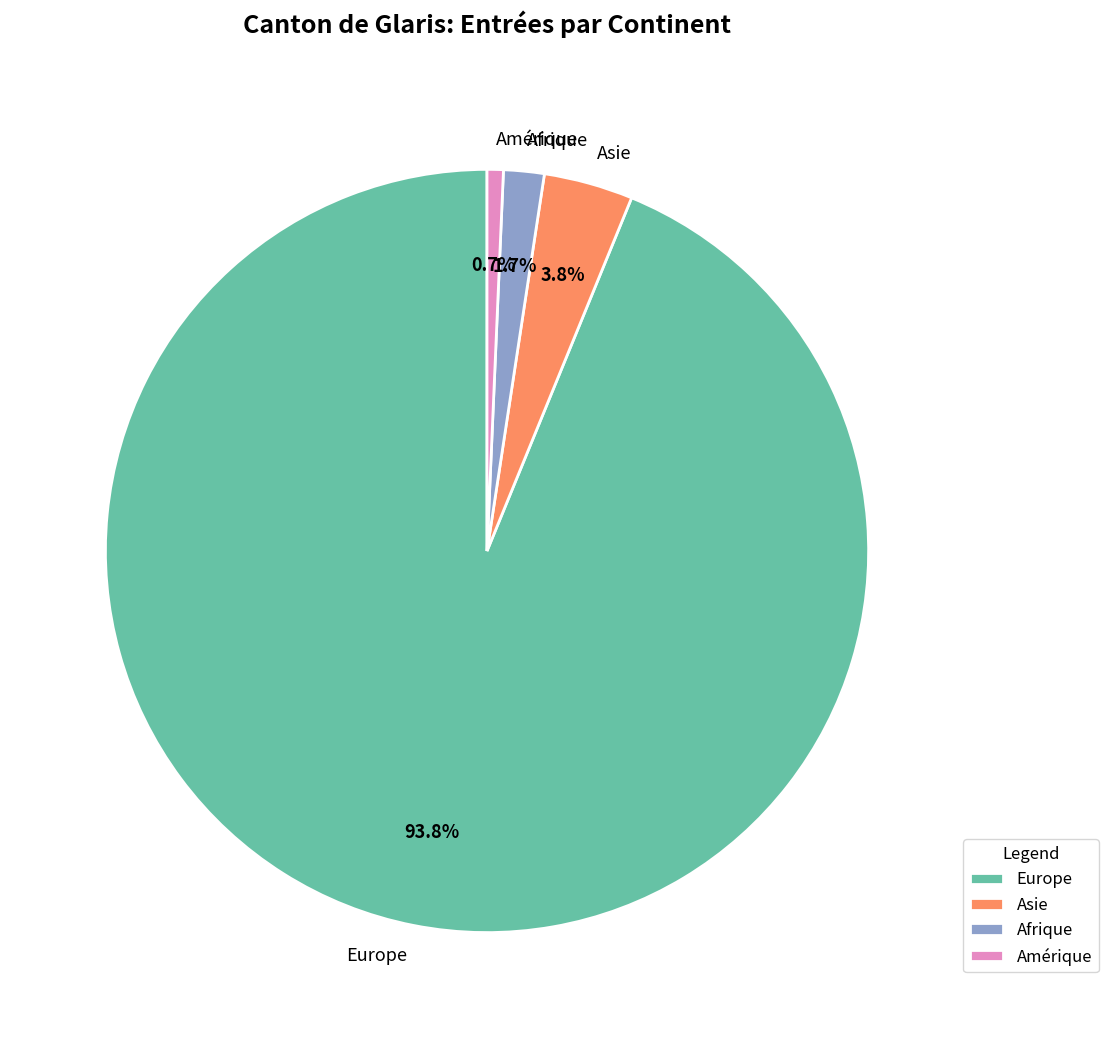

Between Europe and Amérique, which is larger?

Europe